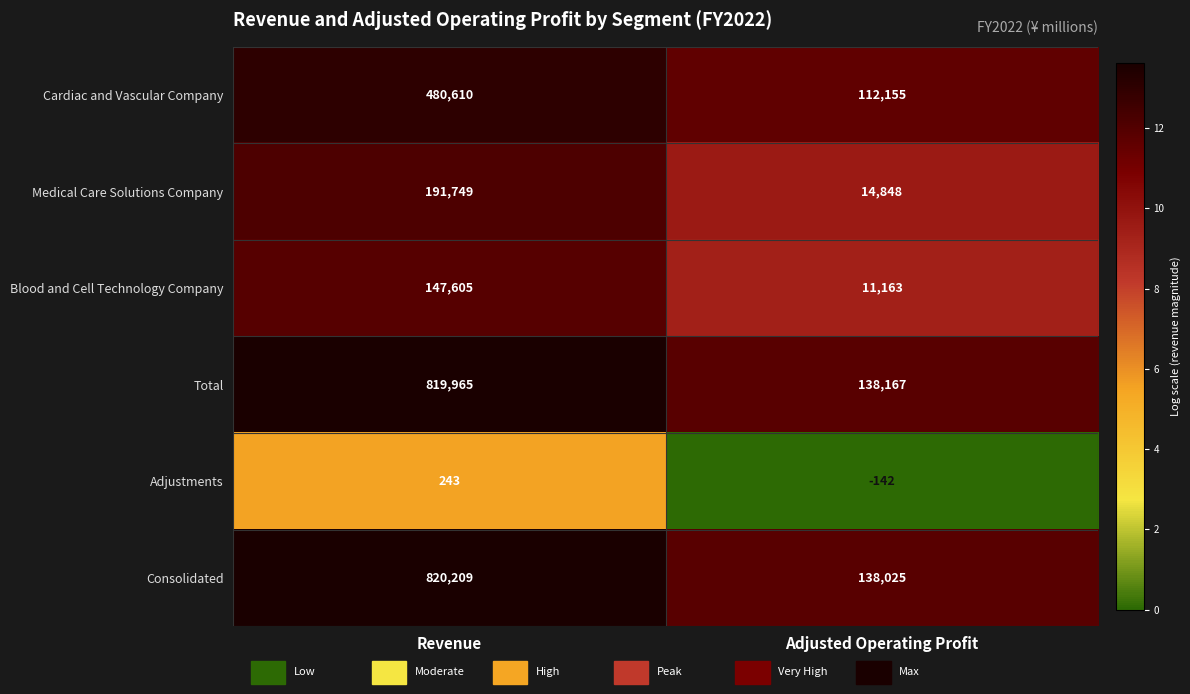

What is the sum of the Consolidated values at Adjusted Operating Profit and Revenue?

958234